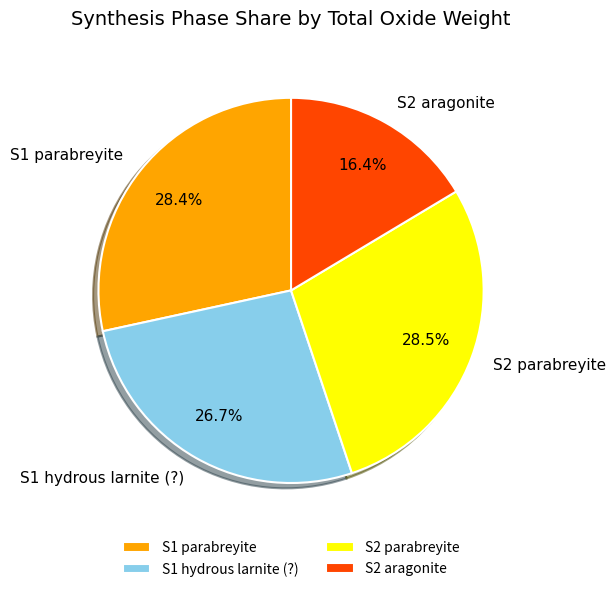

What percentage do S1 parabreyite and S2 aragonite together represent?

44.8%